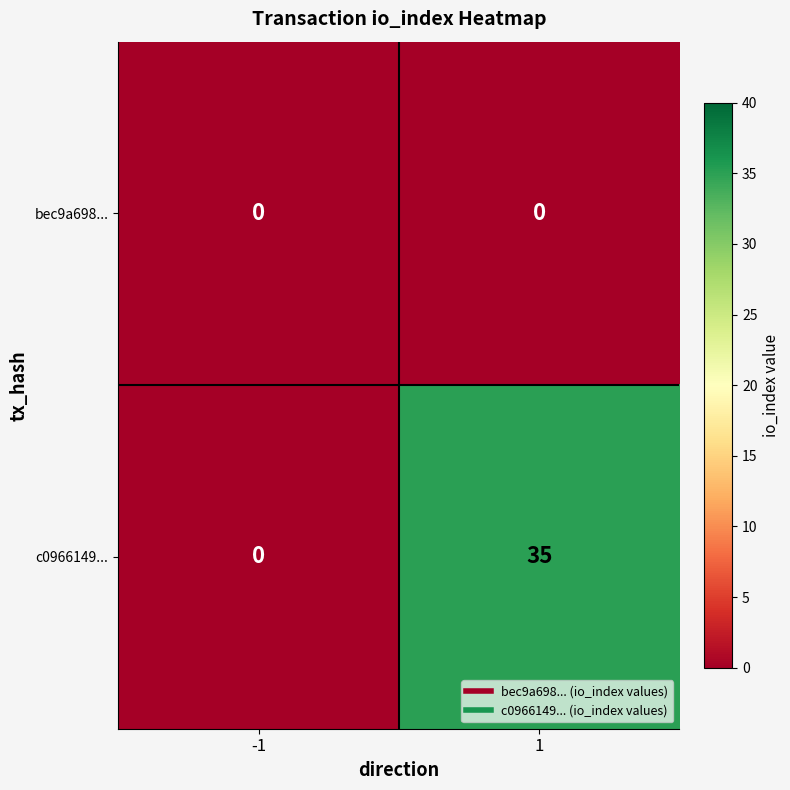

Which series has the largest total across all categories?

c0966149...